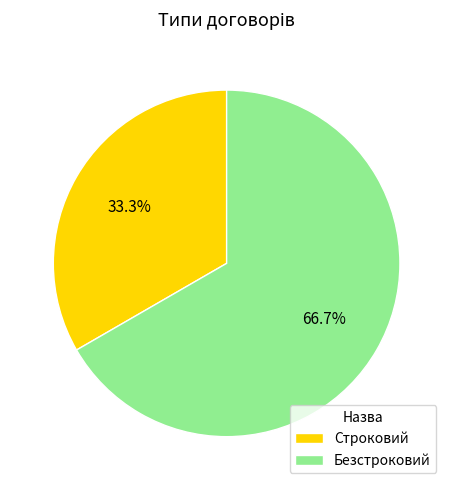

To the nearest percent, what is the difference between the Строковий and Безстроковий slice percentages?

33%